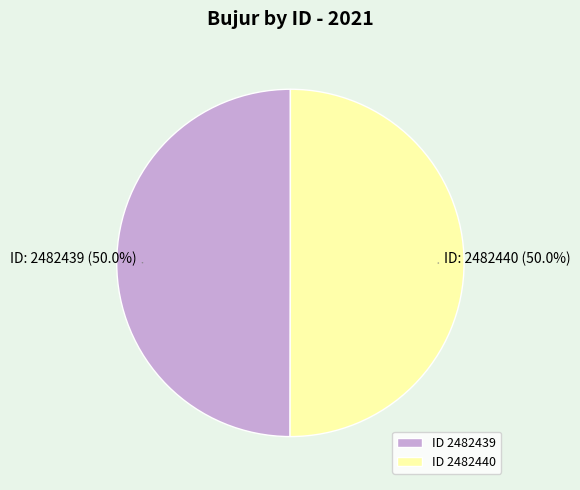

Approximately how many times larger is the value at ID 2482440 compared to ID 2482439?

1.0